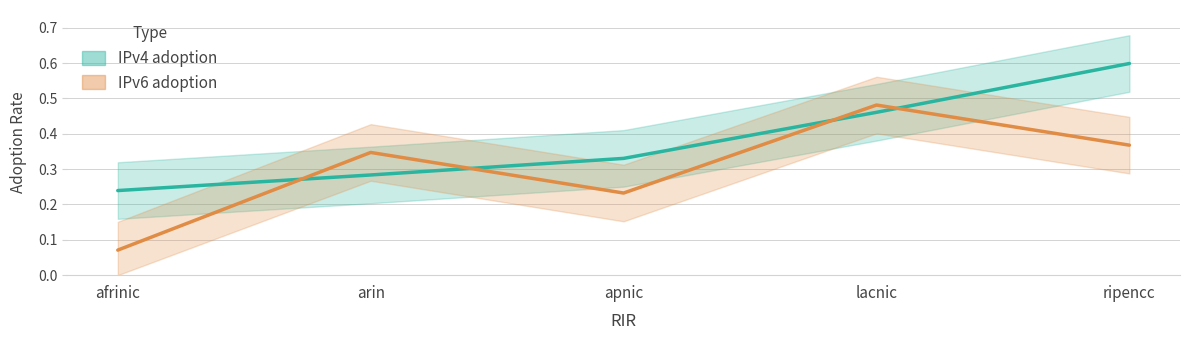

Reading left to right, list all the values displayed in this chart.

IPv4 adoption: afrinic=0.2	arin=0.3	apnic=0.3	lacnic=0.5	ripencc=0.6
IPv6 adoption: afrinic=0.1	arin=0.3	apnic=0.2	lacnic=0.5	ripencc=0.4